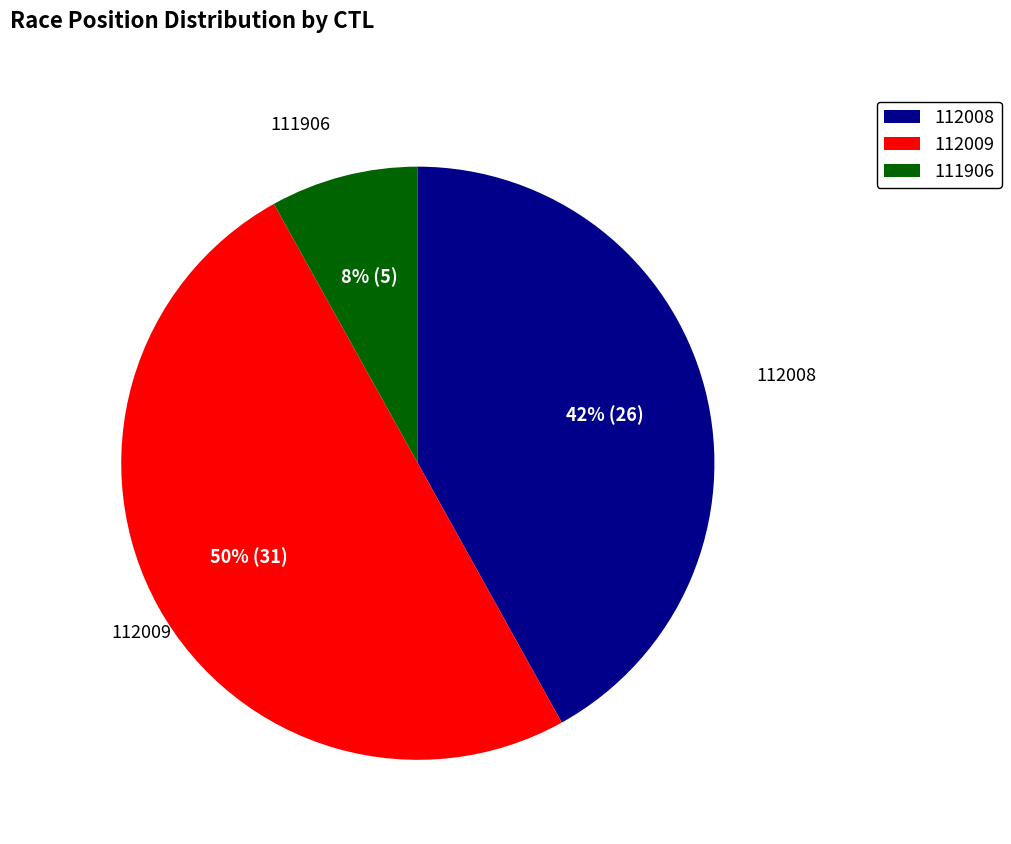

Which category has the smallest portion of the pie?

111906